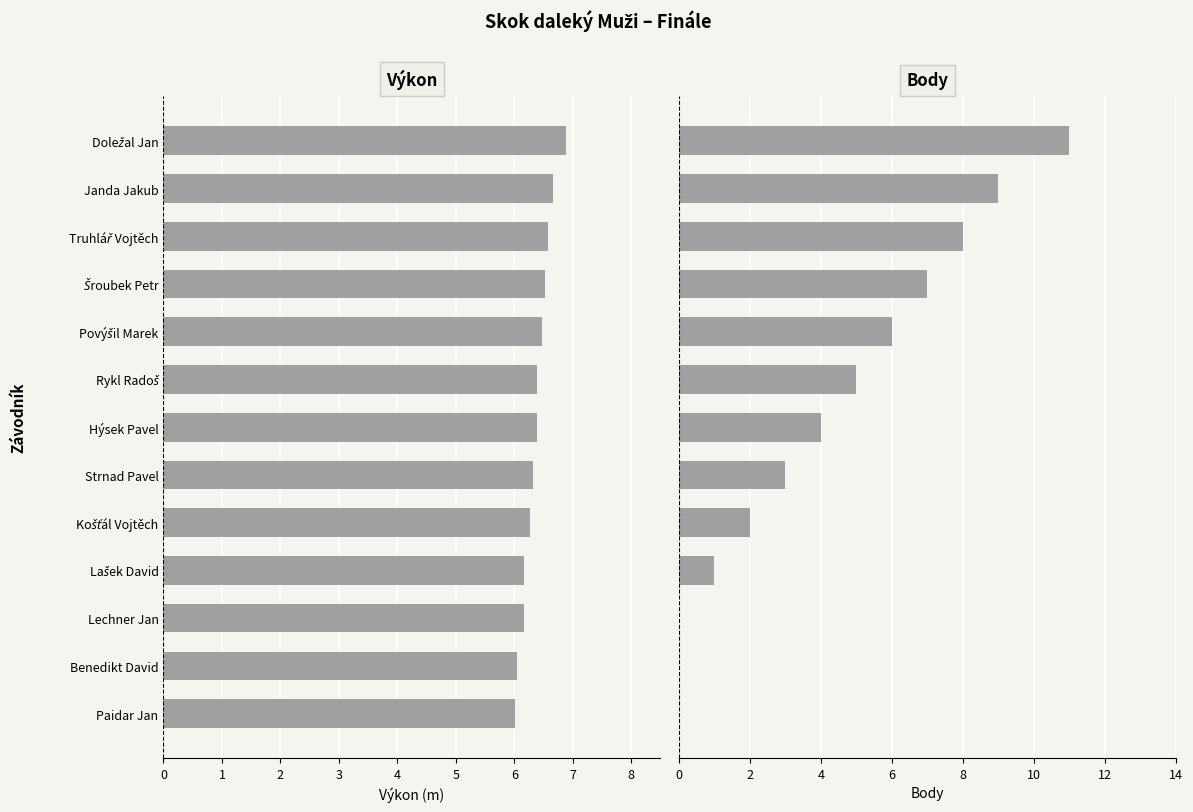

What is the spread (max minus min) of values at Lechner Jan?

6.2